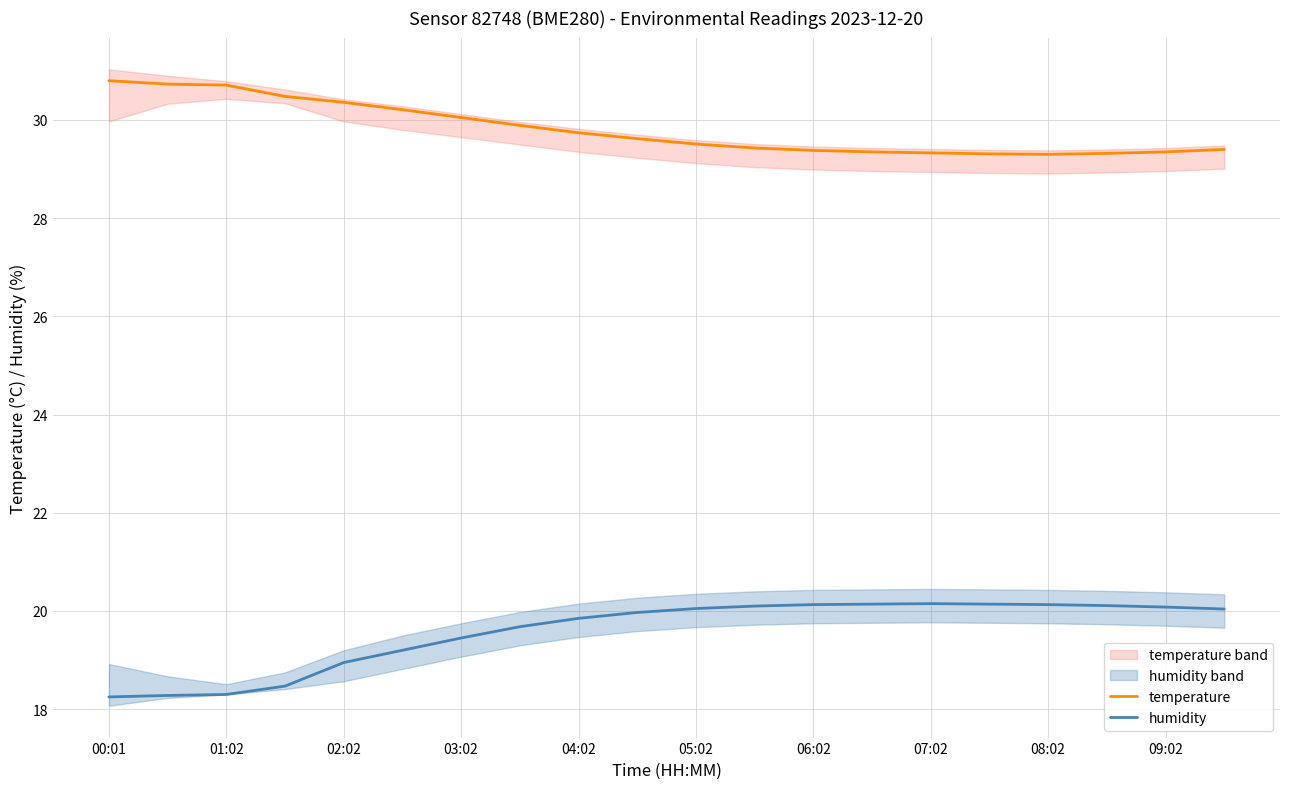

Reading left to right, extract all data points from this chart.

temperature: 30.8	30.7	30.7	30.5	30.4	30.2	30.1	29.9	29.7	29.6	29.5	29.4	29.4	29.4	29.3	29.3	29.3	29.3	29.4	29.4
humidity: 18.2	18.3	18.3	18.5	18.9	19.2	19.4	19.7	19.9	20.0	20.1	20.1	20.1	20.1	20.1	20.1	20.1	20.1	20.1	20.0